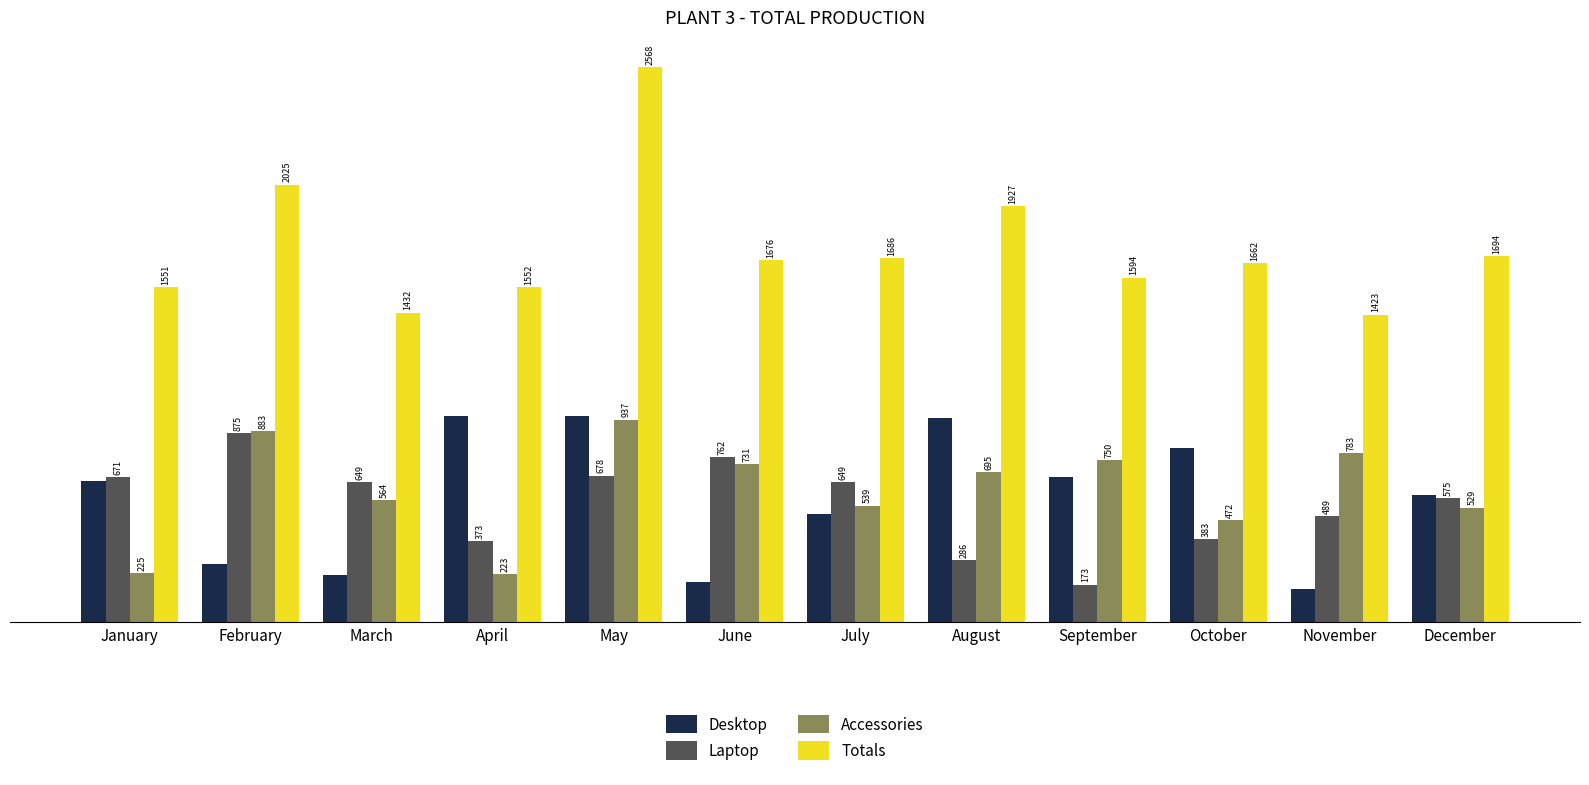

Rank the series at April from highest to lowest value.

Totals, Desktop, Laptop, Accessories